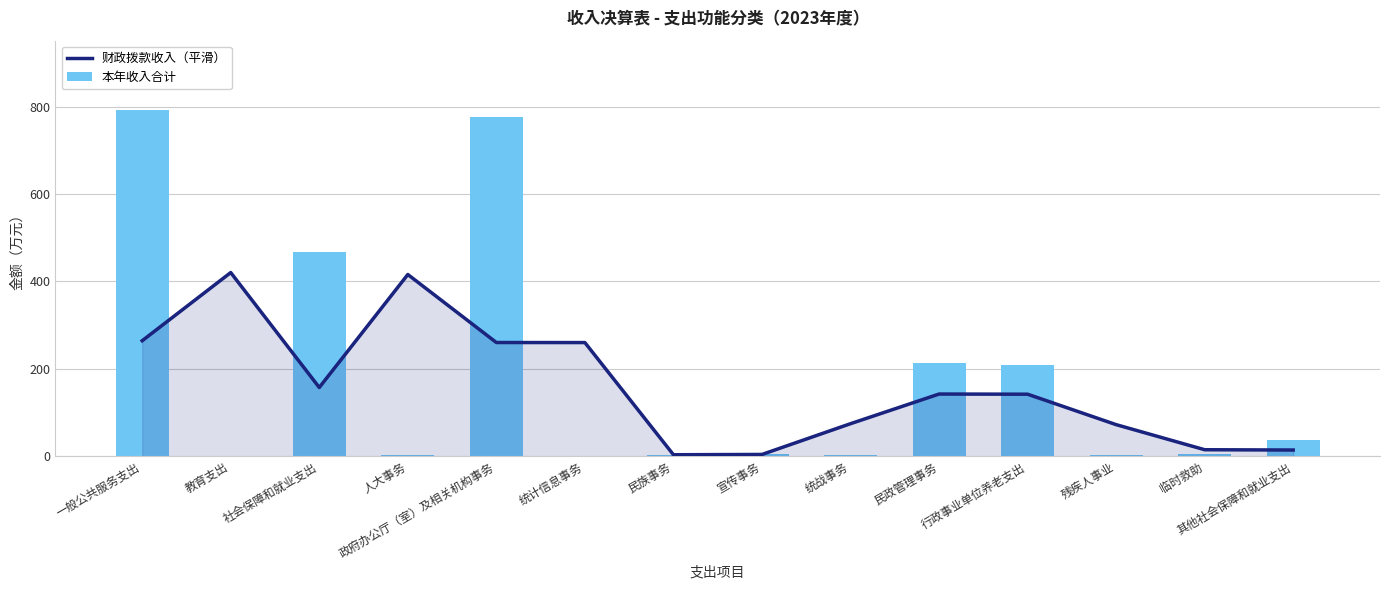

At which category does the chart reach its peak across all series?

一般公共服务支出